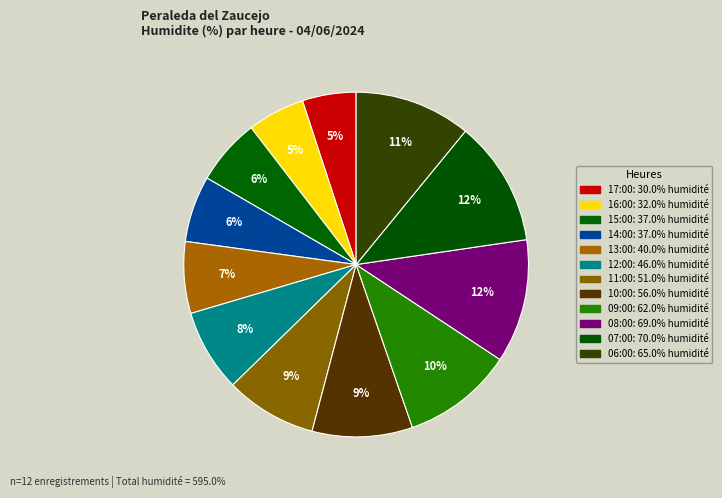

Do 11:00 and 08:00 together represent more than half of the pie?

No